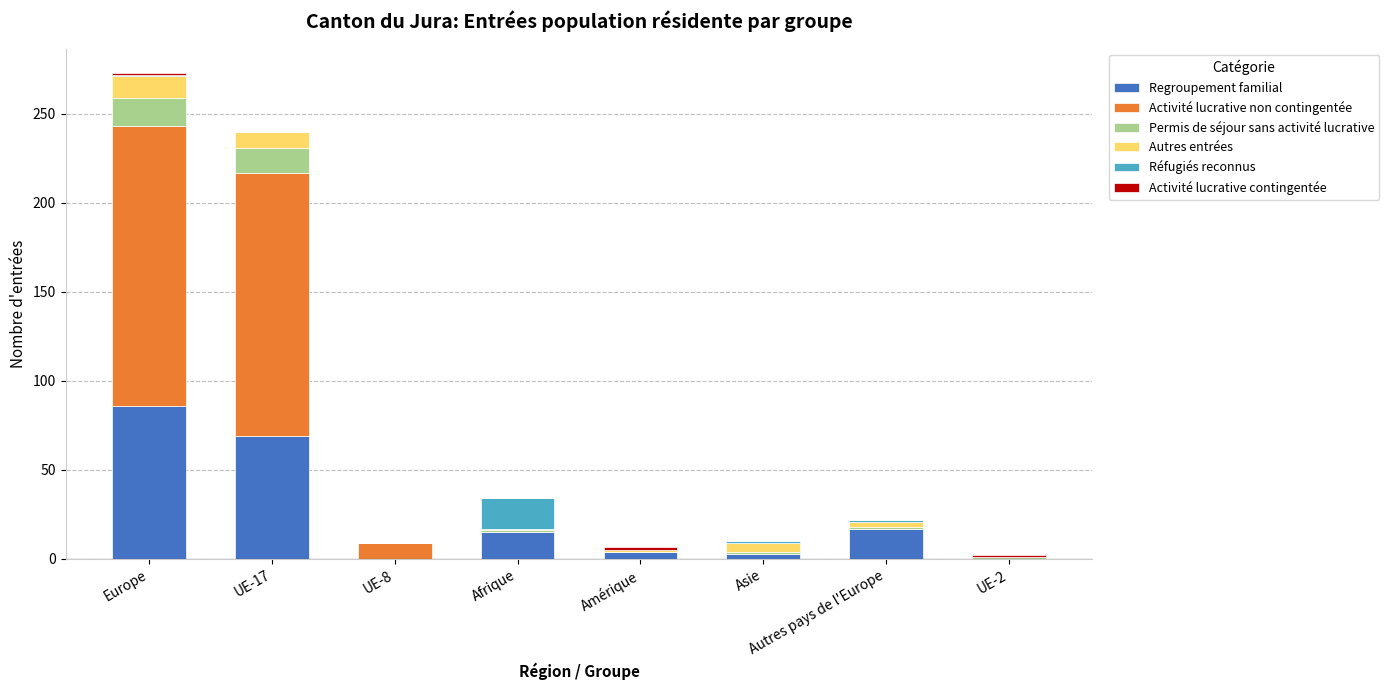

What is the maximum value for Regroupement familial?

86